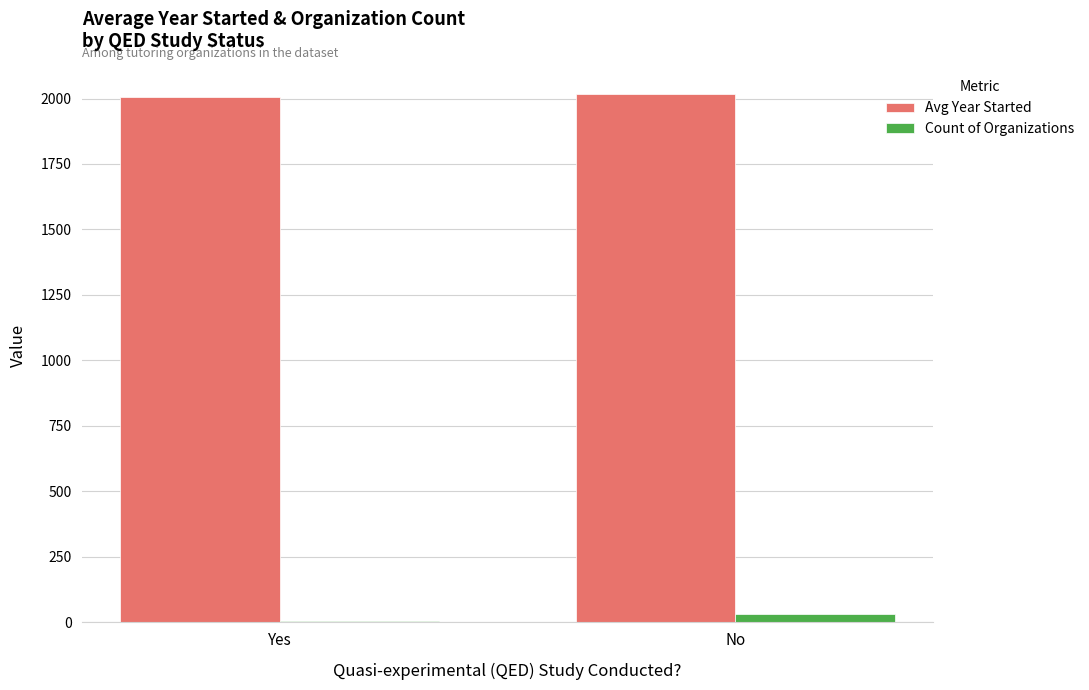

Reading right to left, what are all the values shown in this chart?

Avg Year Started: 2016.4	2006.3
Count of Organizations: 32.0	6.0